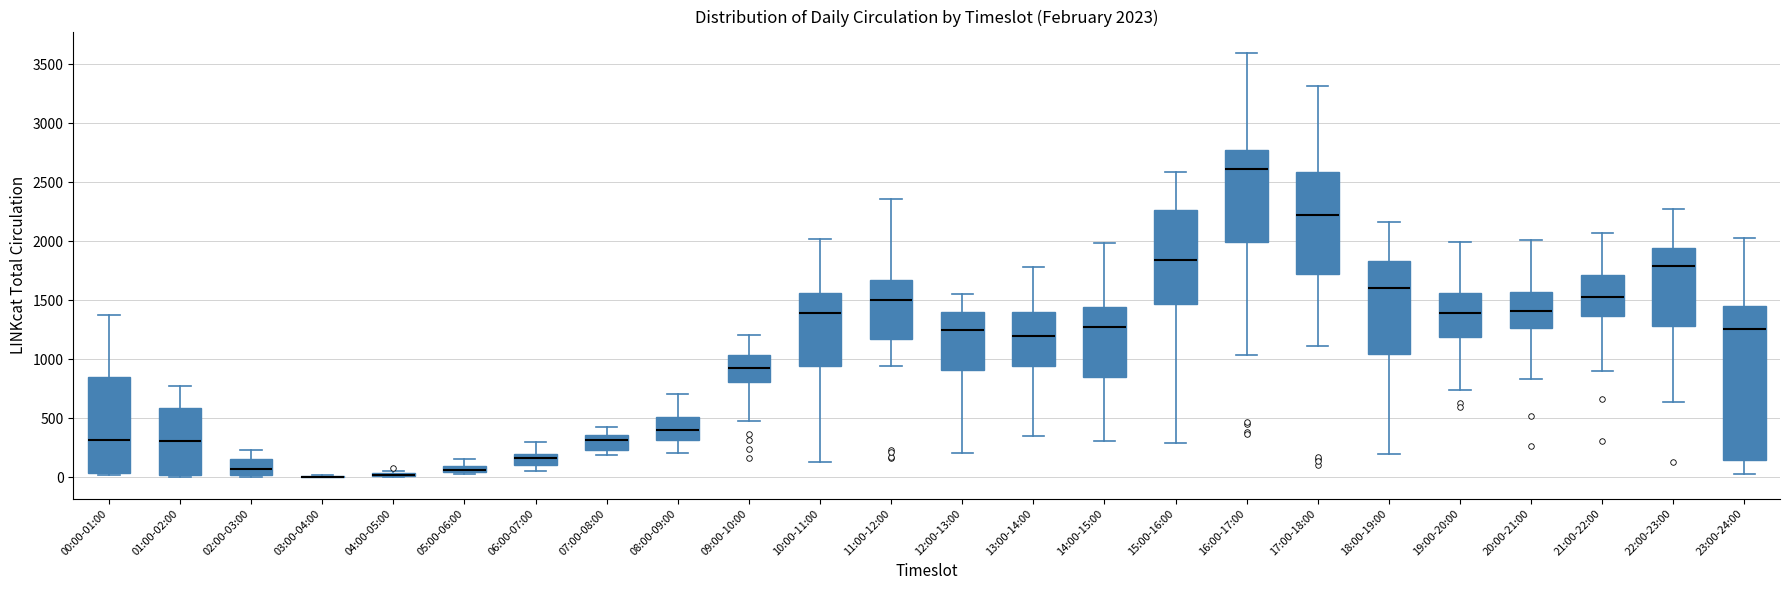

Comparing the boxes themselves (not the whiskers), which one is the tallest?

23:00-24:00